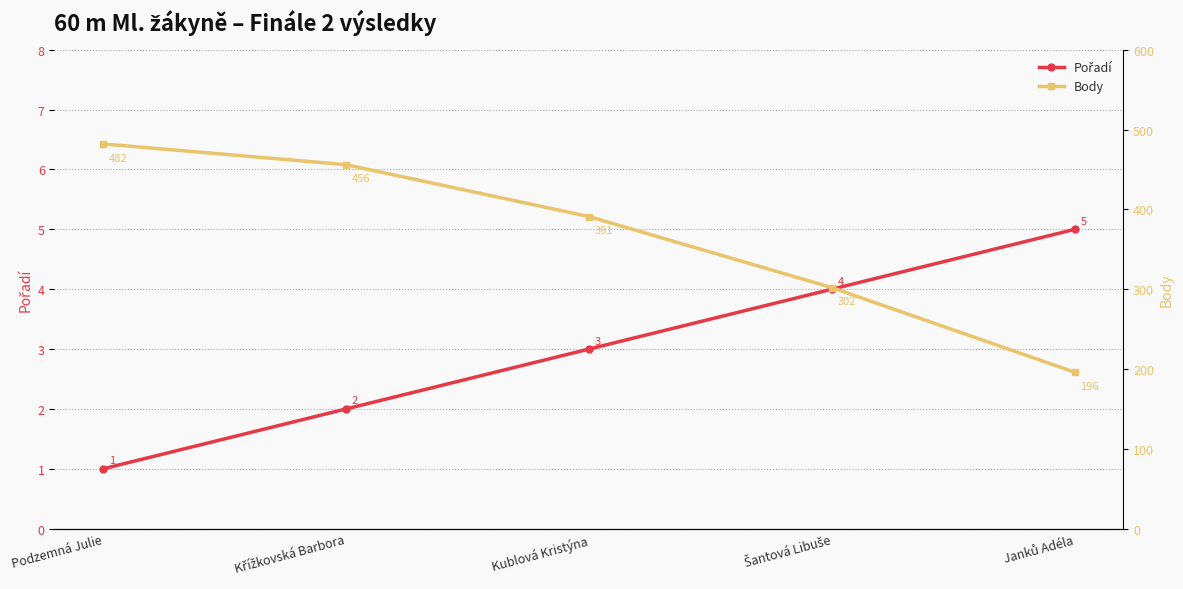

True or false: Pořadí and Body cross at least once.

False